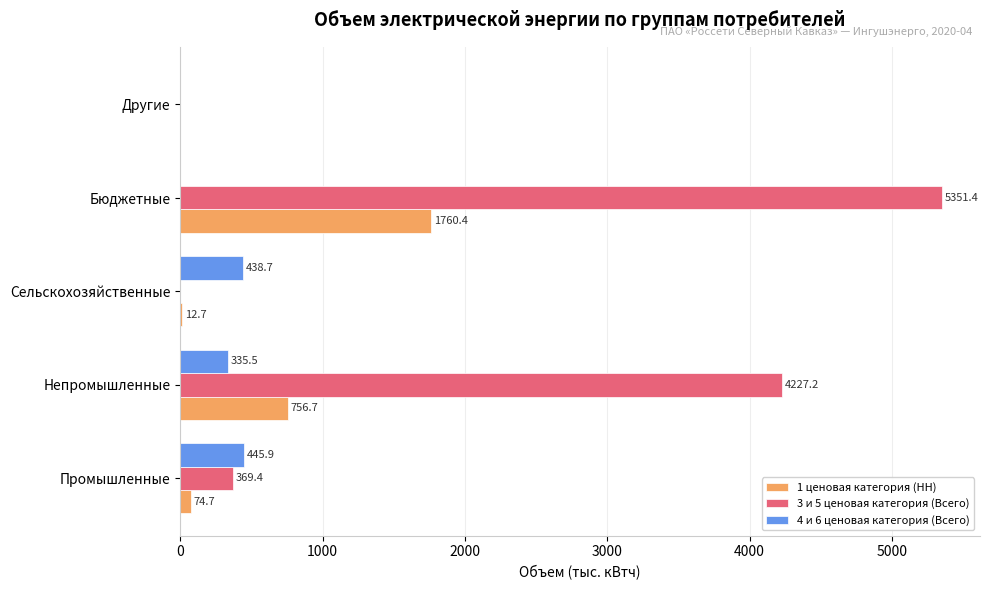

At which label is 1 ценовая категория (НН) closest to 880?

Непромышленные